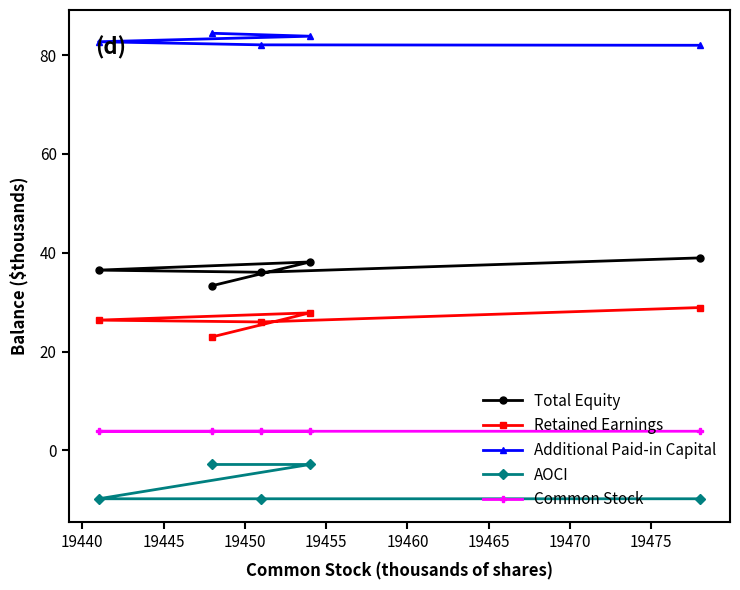

What is the average value of the Common Stock series?

3.9